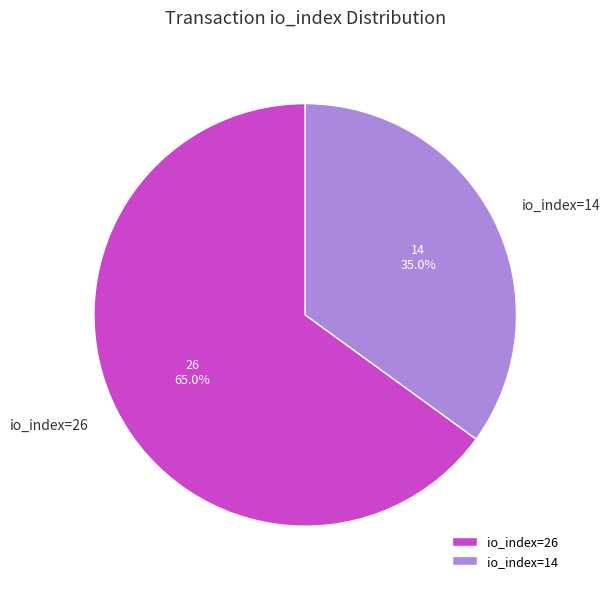

Approximately how many times larger is the value at io_index=26 compared to io_index=14?

1.9